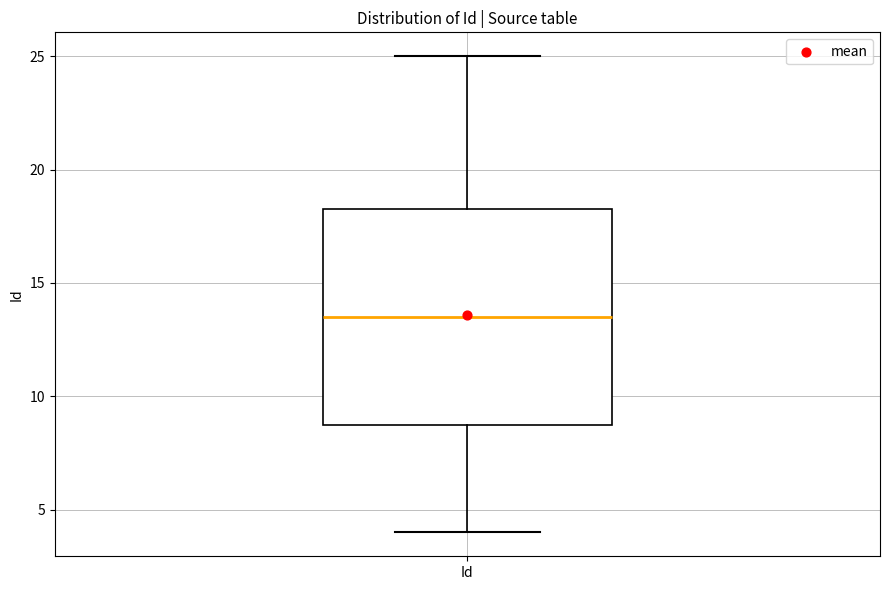

Transcribe this box plot: give where the median line is, the range the box spans, and where the two whiskers end, as read against the y-axis. The values are not printed on the chart, so give them approximately, as read against the axis.

median 13.5, box 9.0 to 18.5, whiskers 4.0 to 25.0